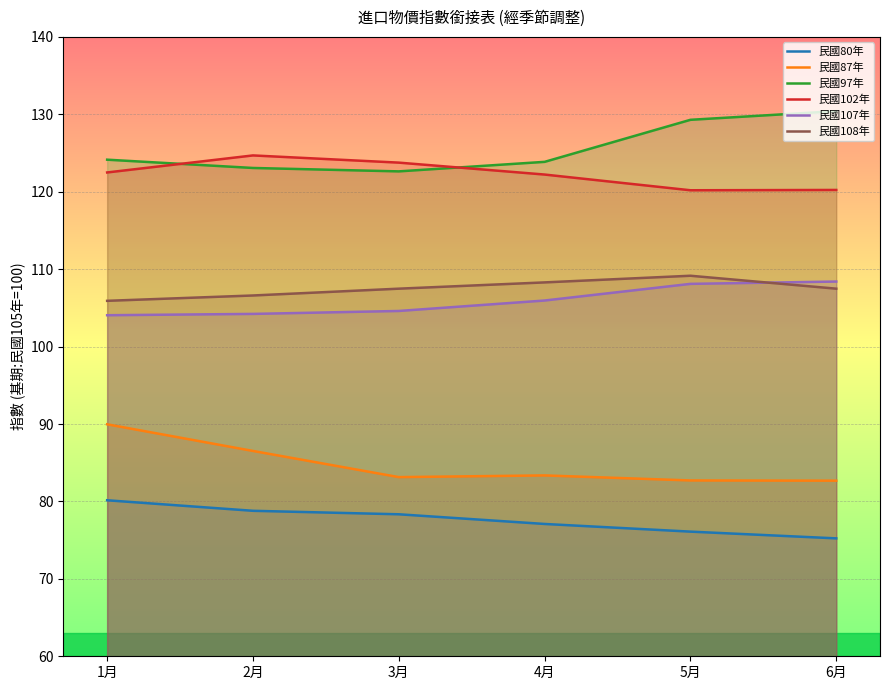

Which label corresponds to the largest value in the chart?

6月